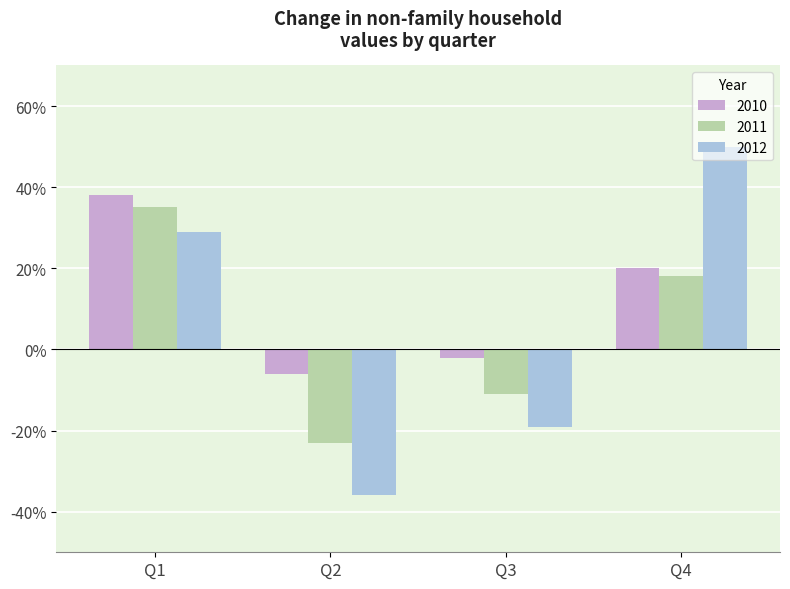

What is the approximate value of 2011 at Q1, to the nearest 5?

35